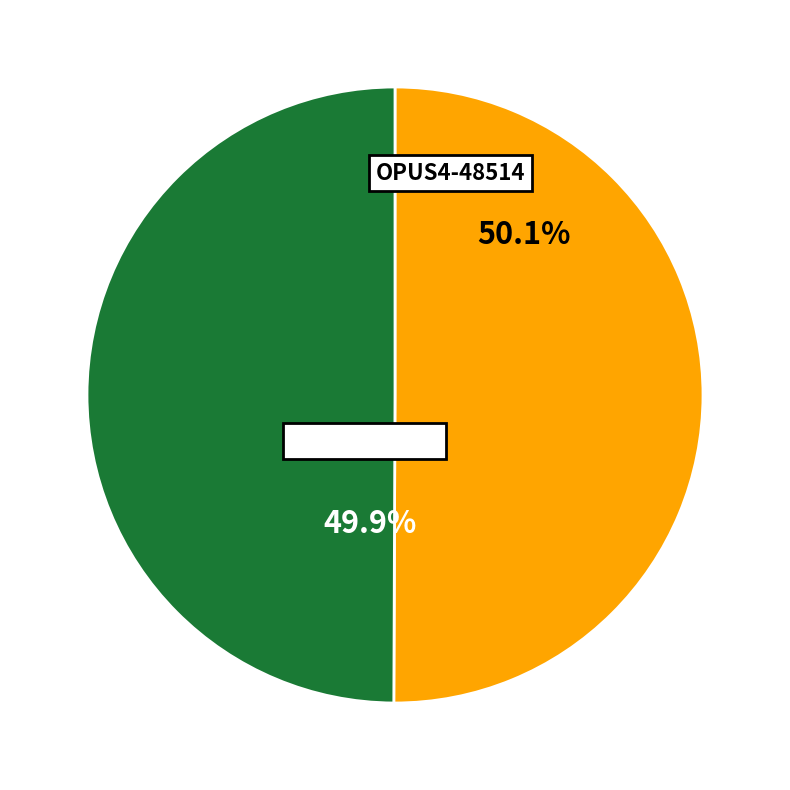

To the nearest percent, what is the combined percentage of OPUS4-38986 and OPUS4-48514?

100%